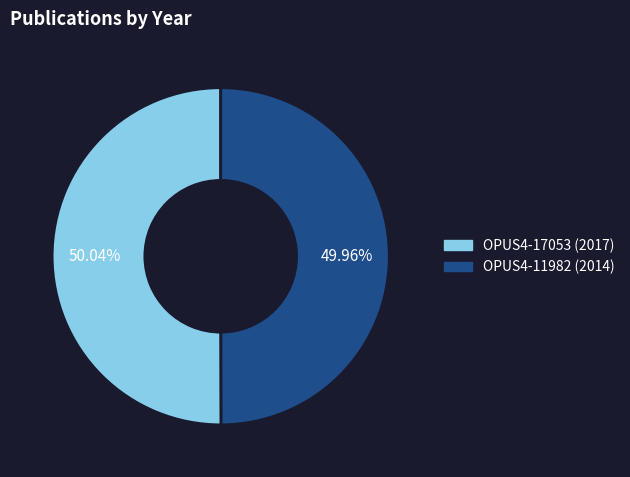

Combined, do OPUS4-11982 and OPUS4-17053 account for over 50%?

Yes